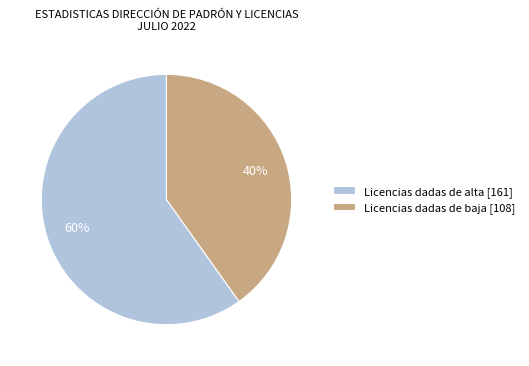

To the nearest percent, what is the average slice percentage?

50%